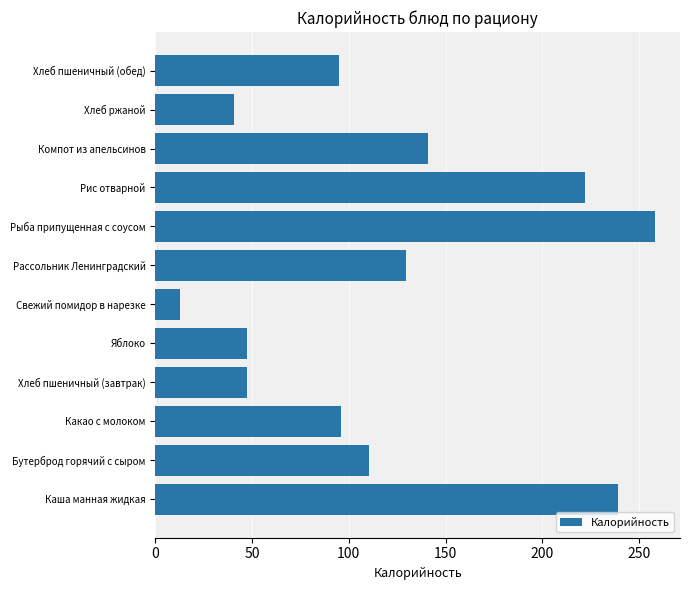

Is it true that the value at Хлеб пшеничный (обед) is 161.7?

False